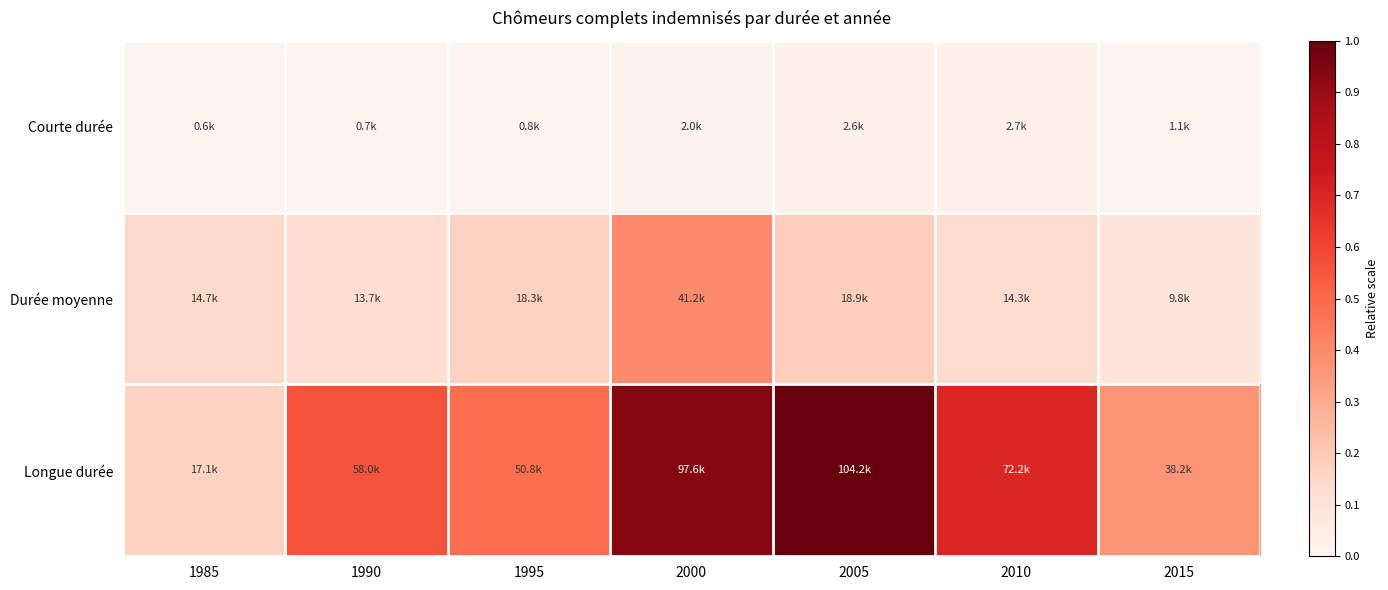

At how many categories does at least one series exceed 0?

7